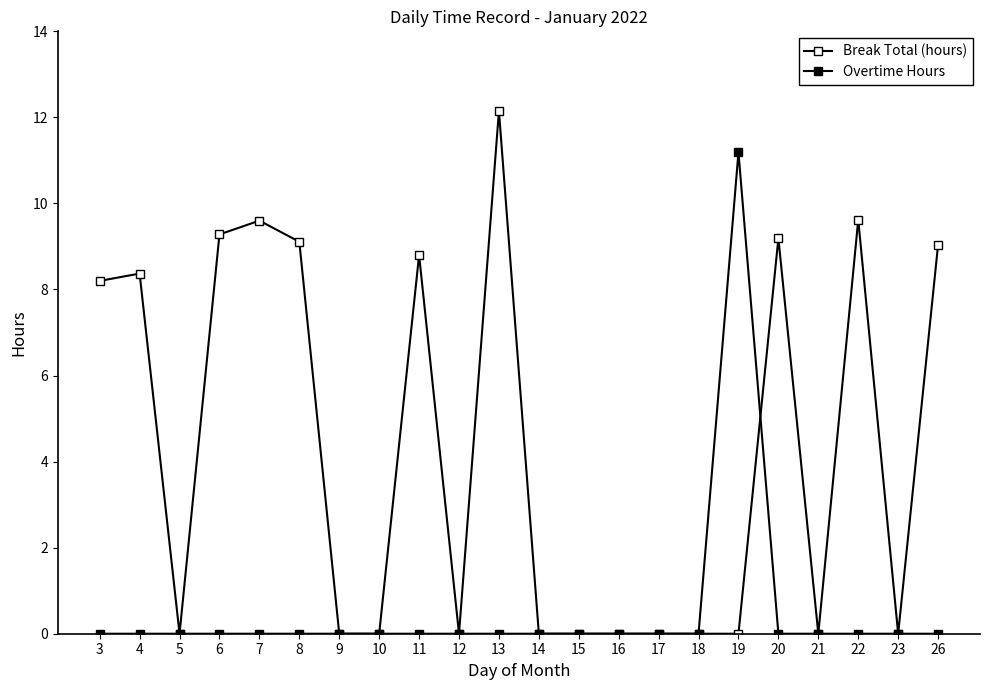

How many data points does each series have?

22